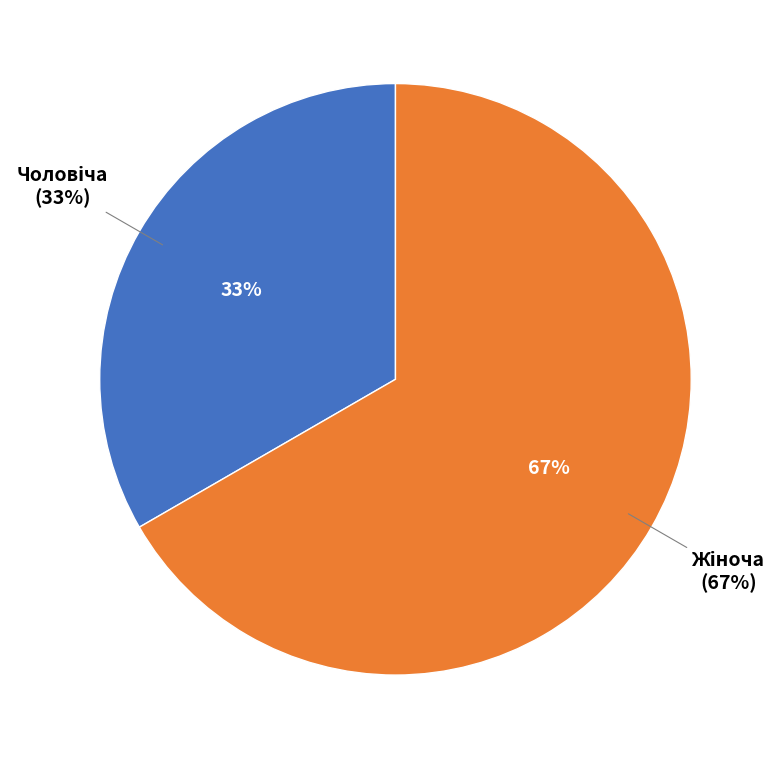

What portion of the pie excludes Чоловіча?

66.7%